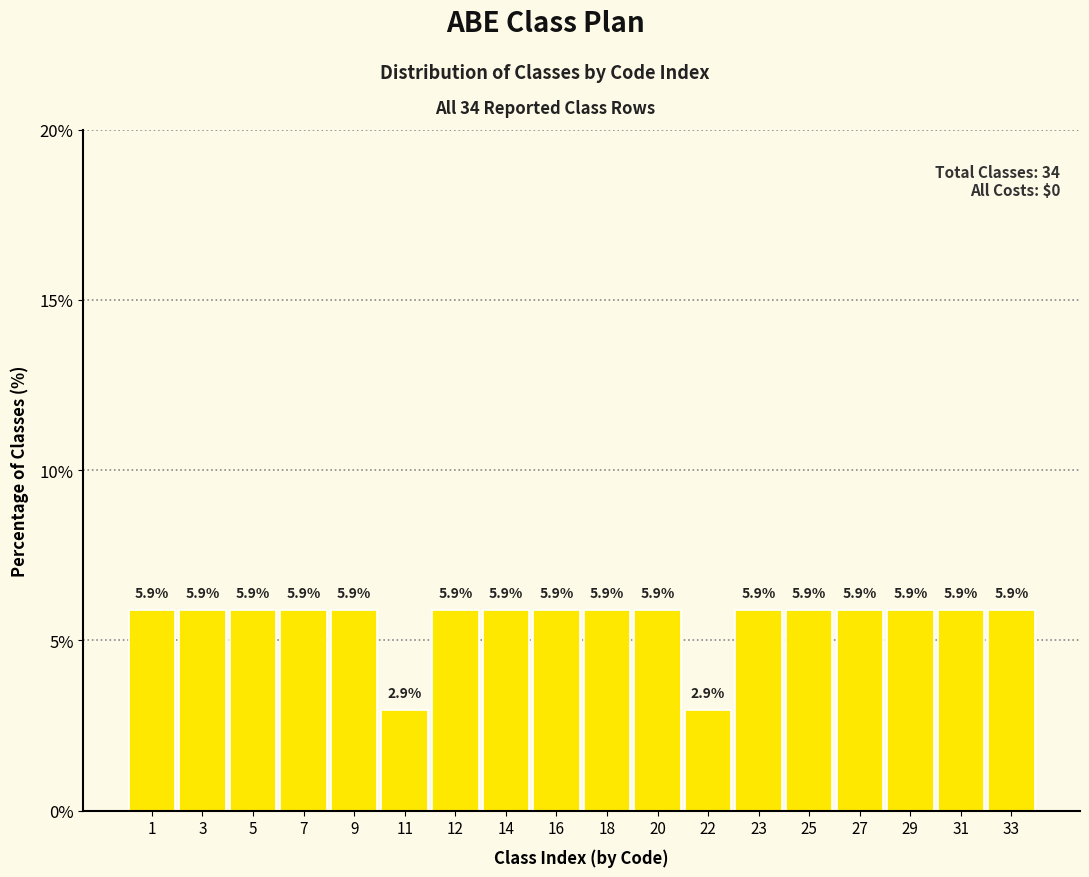

Reading left to right, list all the values displayed in this chart.

5.9	5.9	5.9	5.9	5.9	2.9	5.9	5.9	5.9	5.9	5.9	2.9	5.9	5.9	5.9	5.9	5.9	5.9